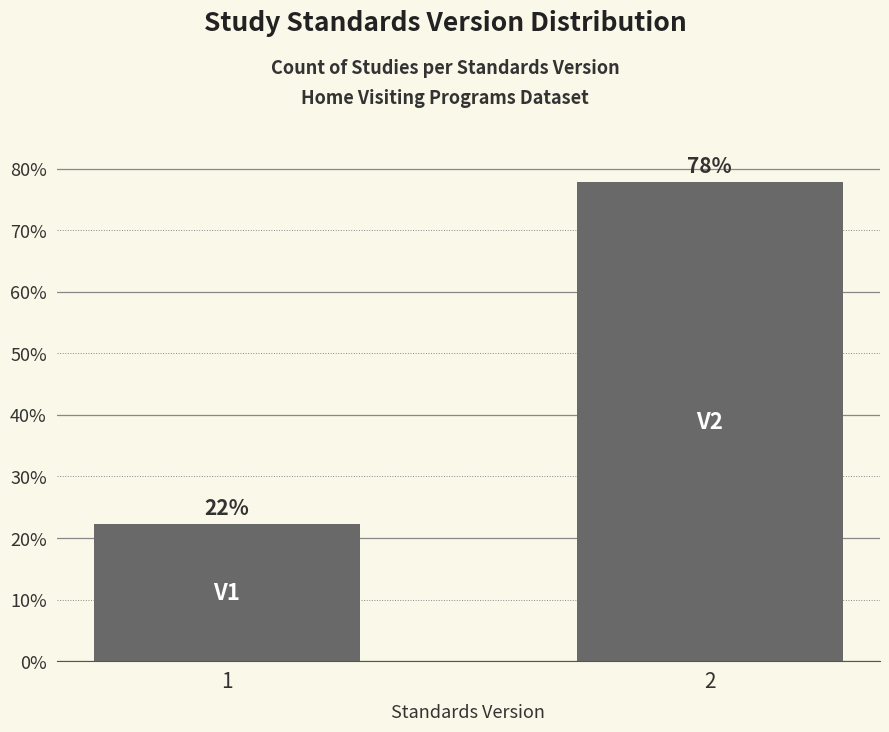

What is the value of the 1st bar from the left?

22.2